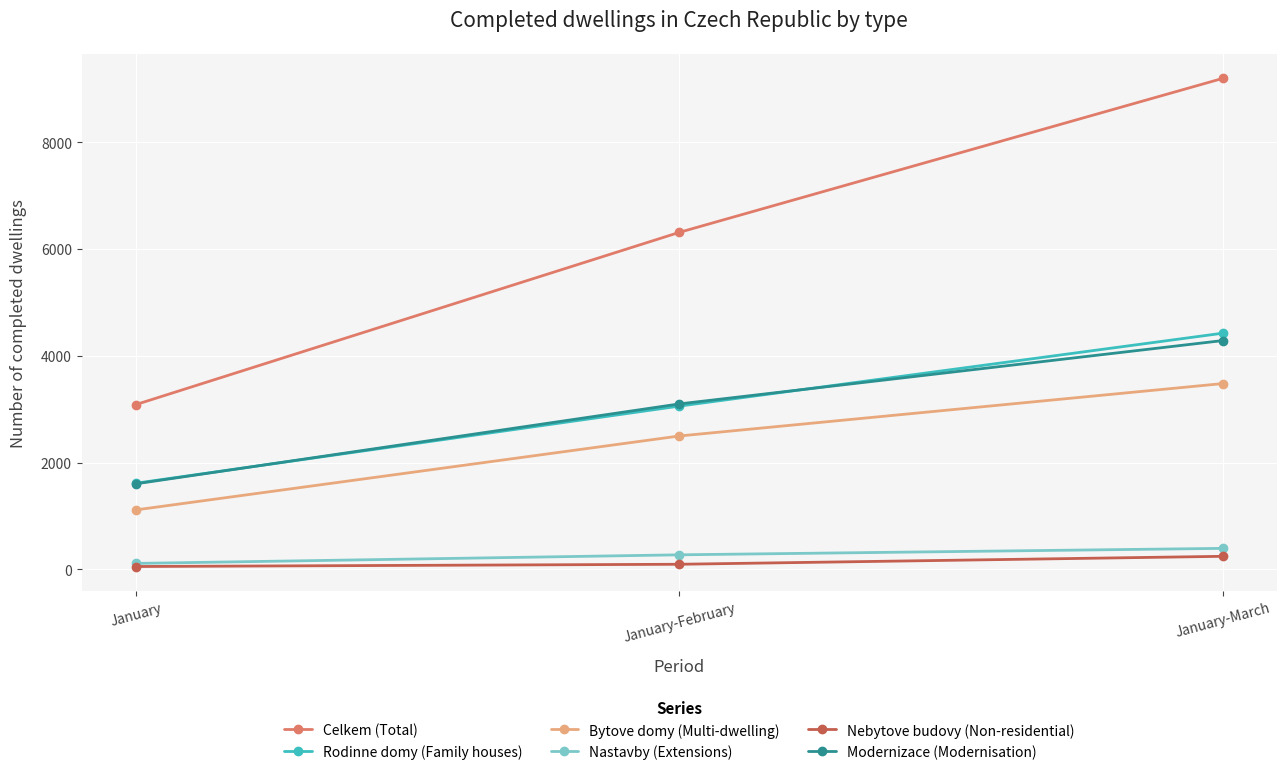

What is the difference between the maximum and minimum values in the Modernizace (Modernisation) series?

2684